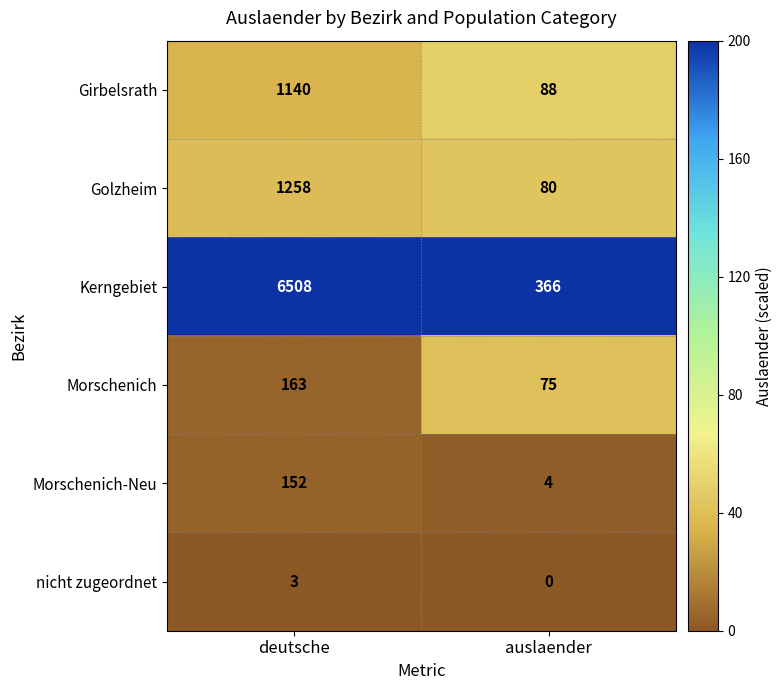

Which series has the largest total across all categories?

Kerngebiet